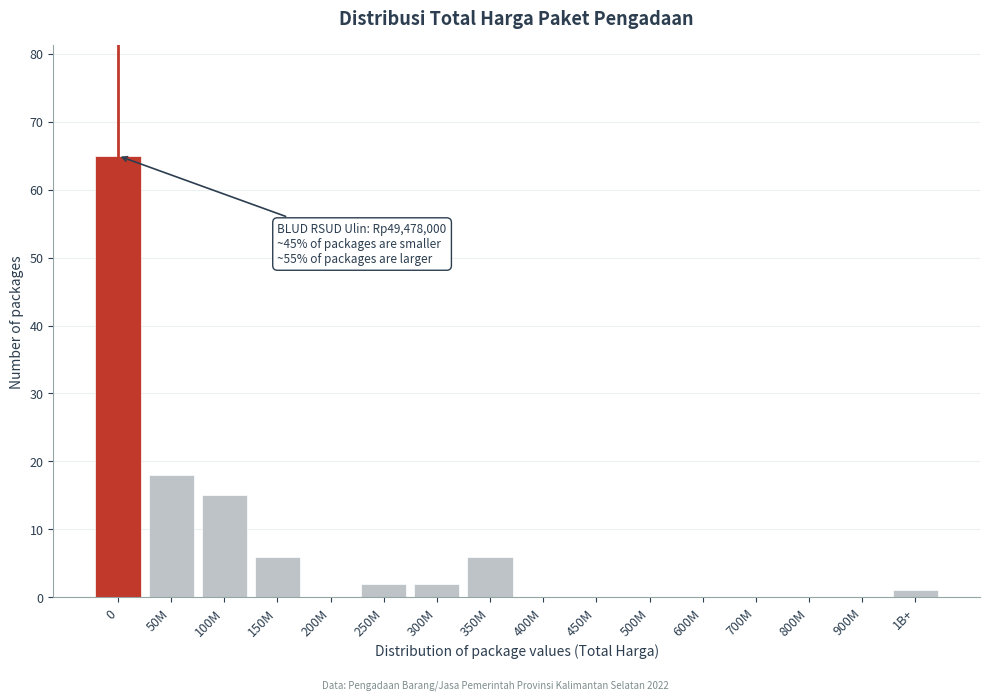

Reading left to right, transcribe all the data shown in this chart.

0=65	50M=18	100M=15	150M=6	200M=0	250M=2	300M=2	350M=6	400M=0	450M=0	500M=0	600M=0	700M=0	800M=0	900M=0	1B+=1